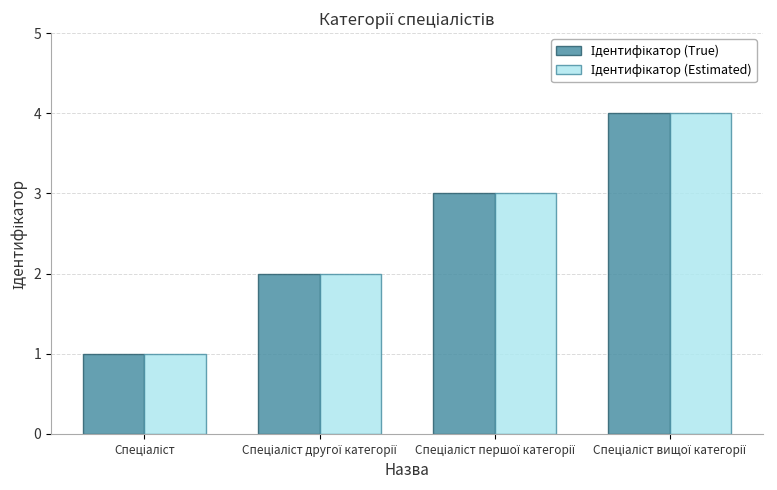

What is the maximum value shown in the chart?

4